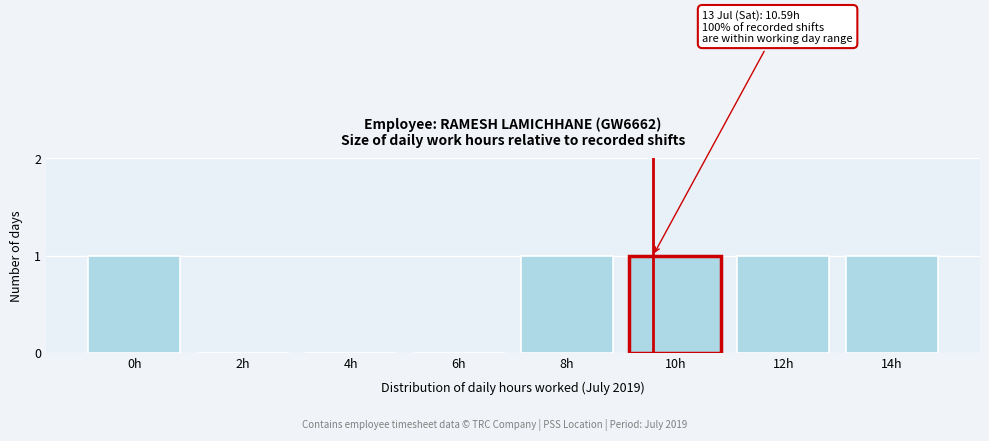

Reading left to right, list all the values displayed in this chart.

0h=1	2h=0	4h=0	6h=0	8h=1	10h=1	12h=1	14h=1